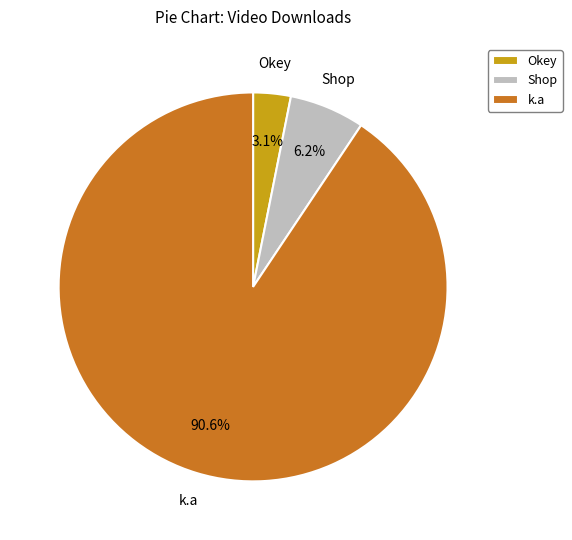

Which slice is the largest?

k.a